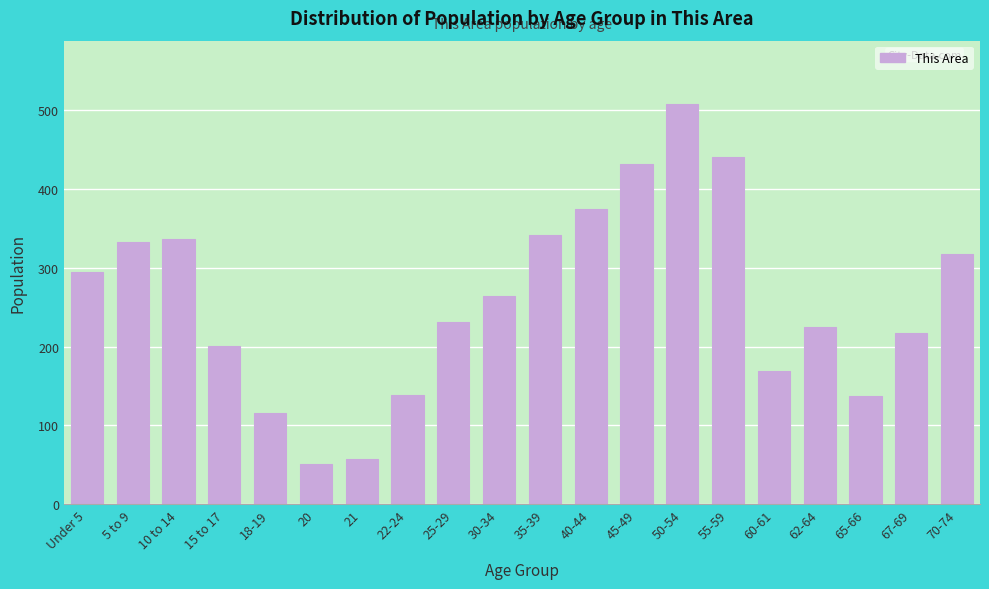

Is it true that the value at 65-66 is 137?

True